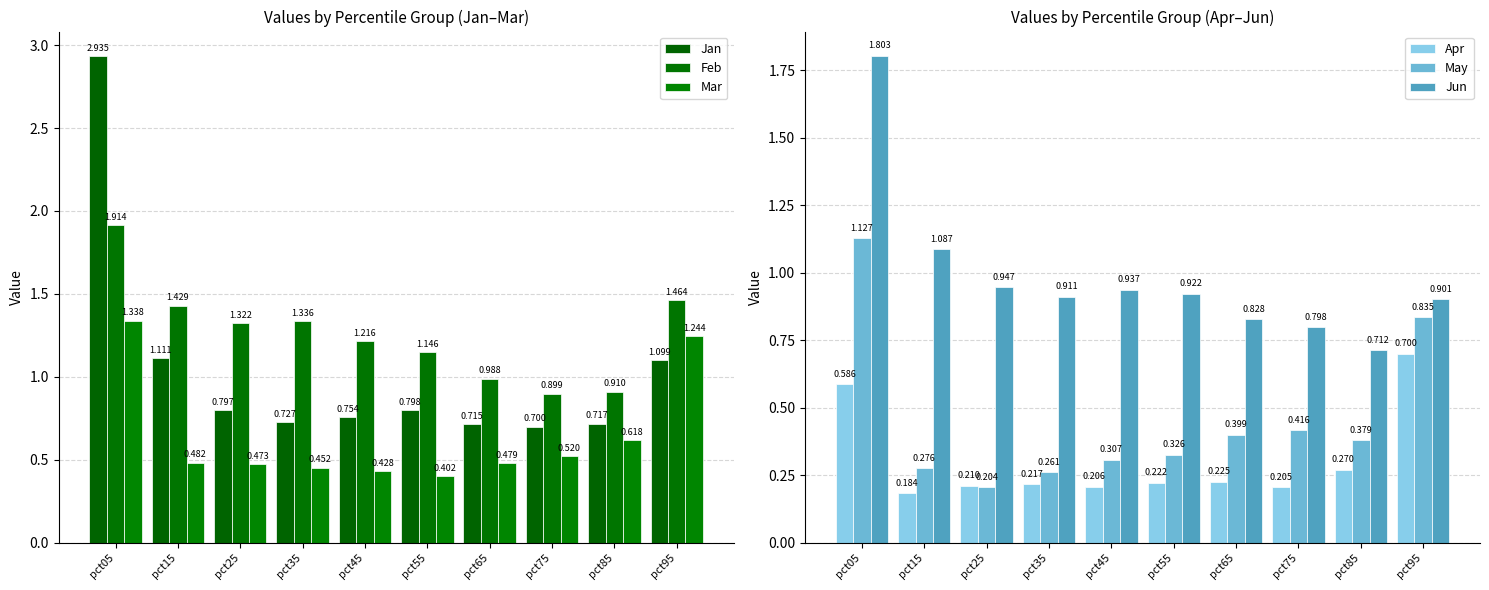

At how many categories does at least one series exceed 0?

10